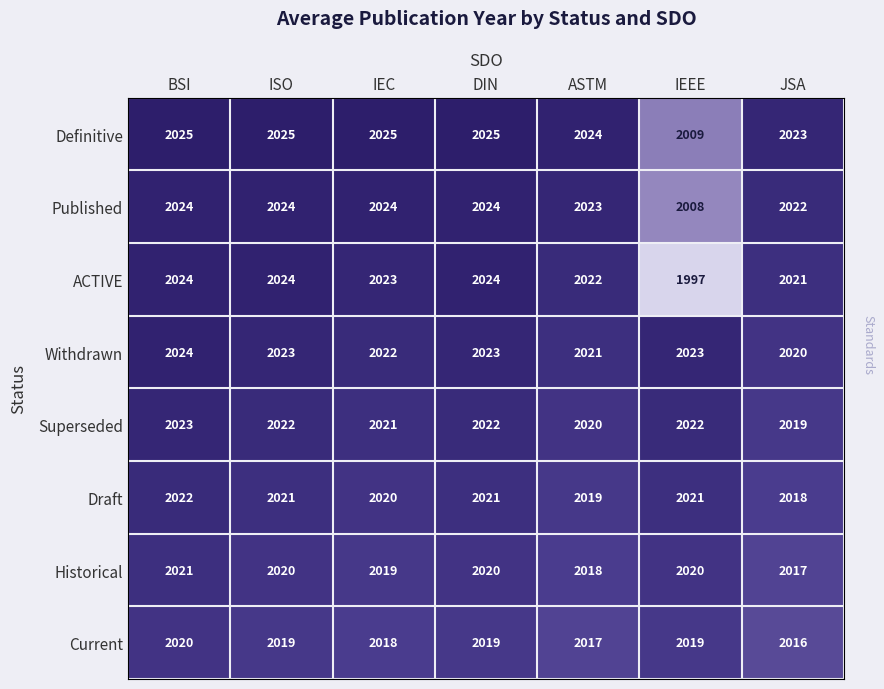

What is the maximum value shown in the chart?

2025